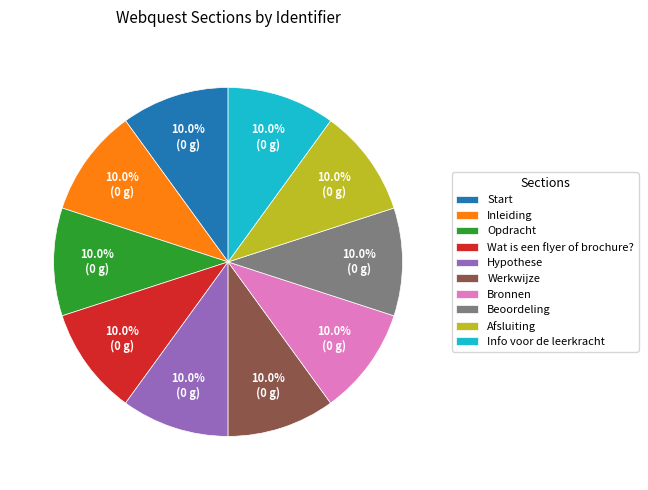

What is the total percentage of Beoordeling and Opdracht?

20.0%